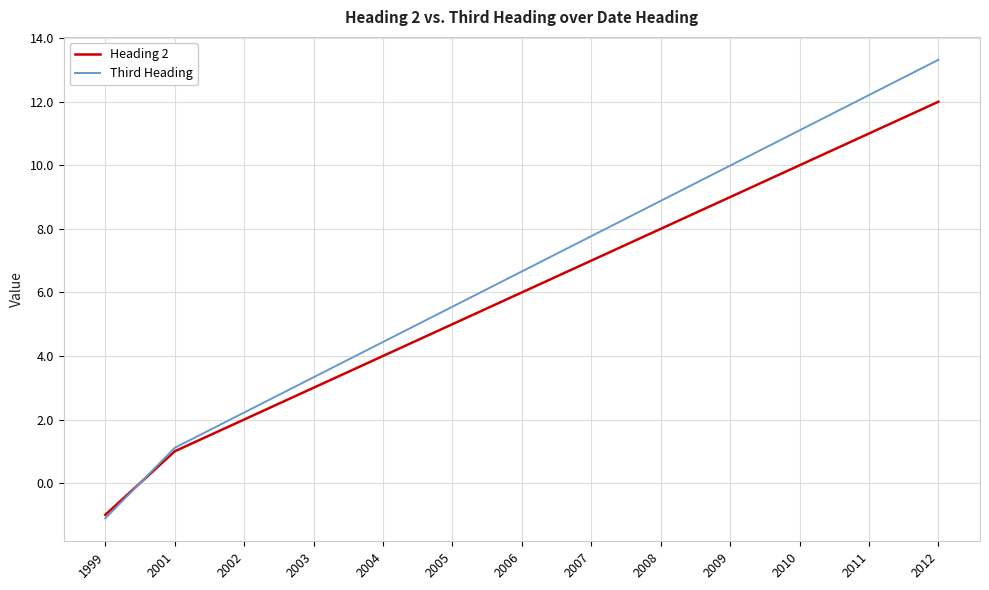

How many negative values does the Heading 2 series have?

1